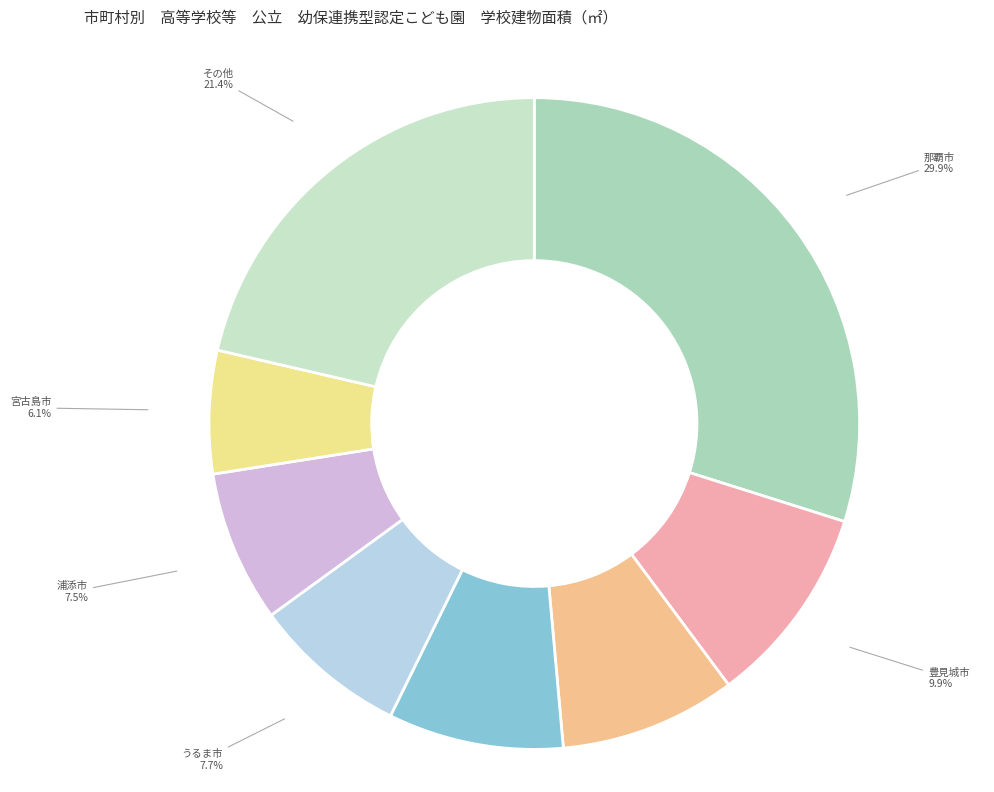

How many segments does this pie chart have?

8